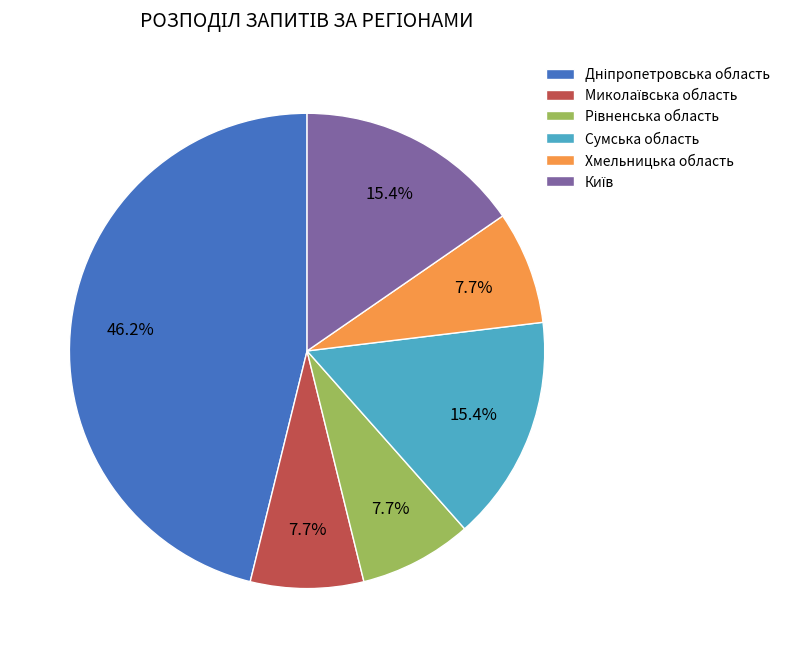

What is the total percentage of Сумська область and Хмельницька область?

23.1%